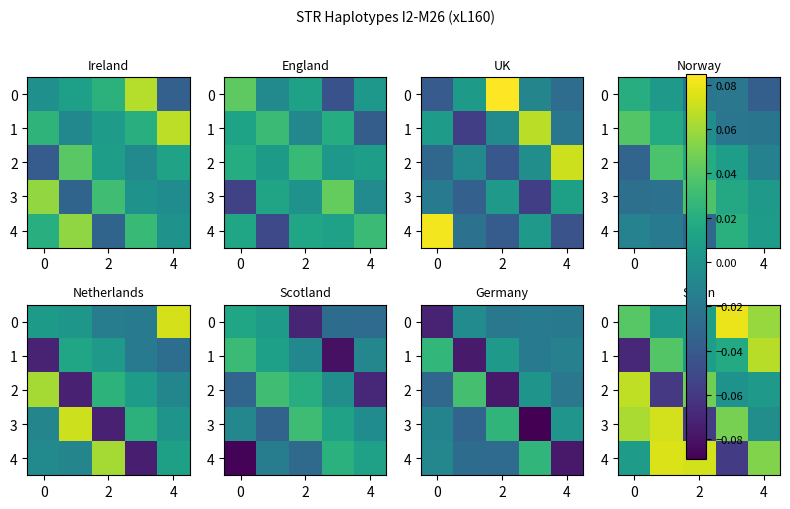

How many values in the 1 series are below 0?

1